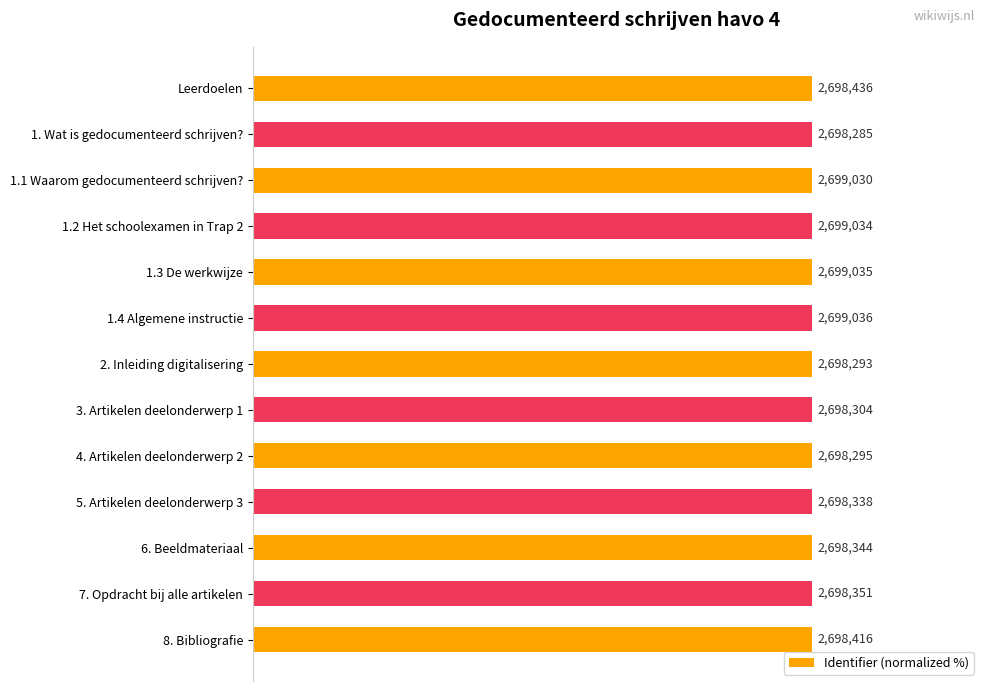

Where is the data nearest to the value 99?

1. Wat is gedocumenteerd schrijven?